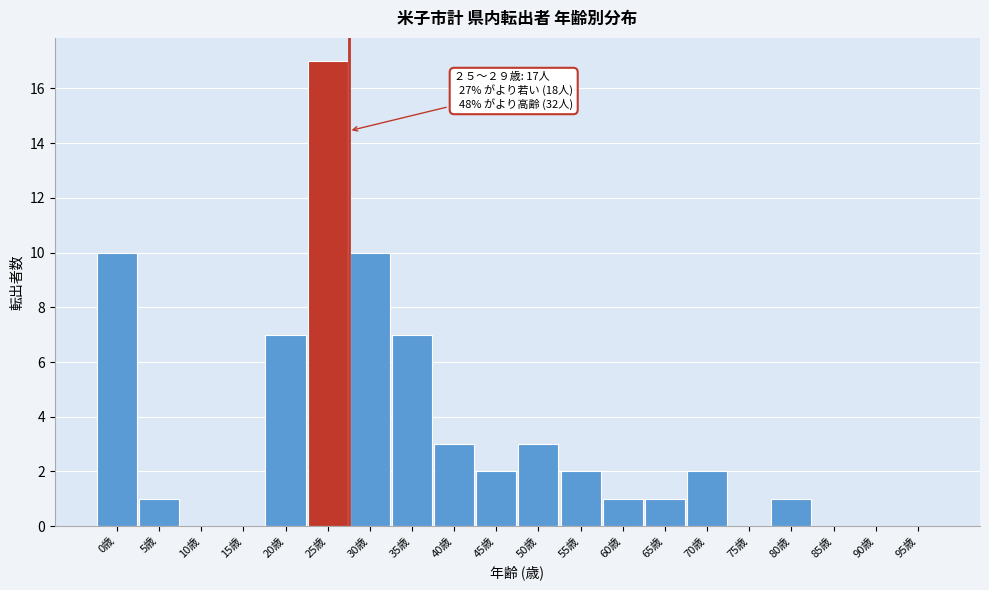

Reading right to left, transcribe all the data shown in this chart.

95歳=0	90歳=0	85歳=0	80歳=1	75歳=0	70歳=2	65歳=1	60歳=1	55歳=2	50歳=3	45歳=2	40歳=3	35歳=7	30歳=10	25歳=17	20歳=7	15歳=0	10歳=0	5歳=1	0歳=10